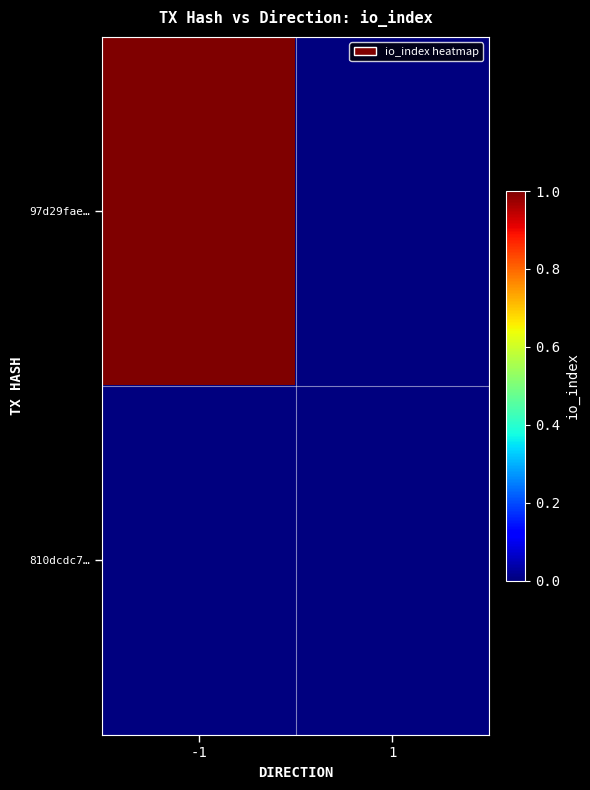

Which series has the largest range (max minus min)?

97d29fae…